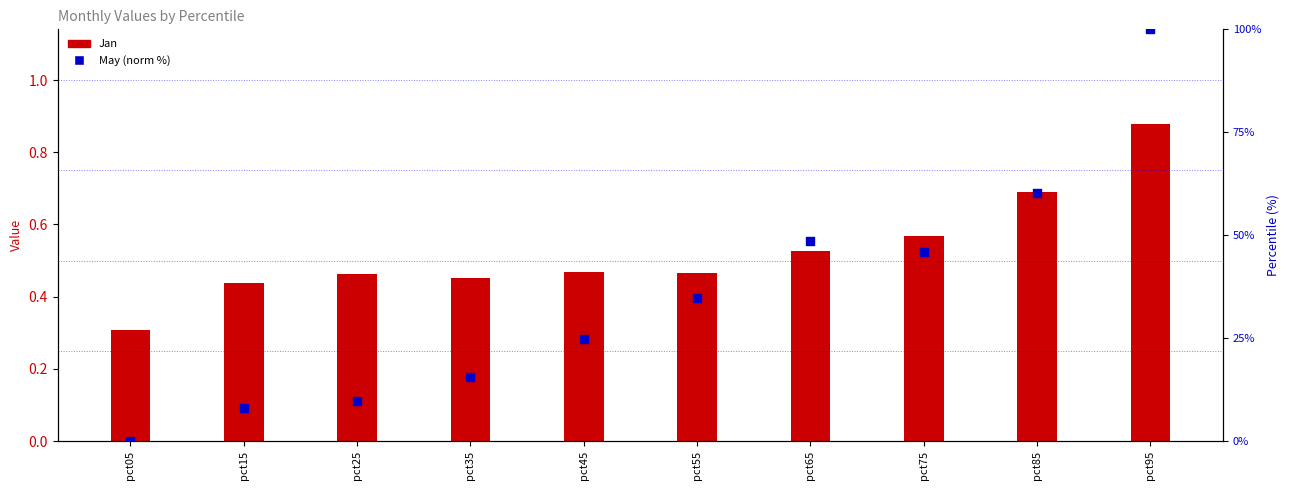

What is the total value across all series at pct45?

25.3